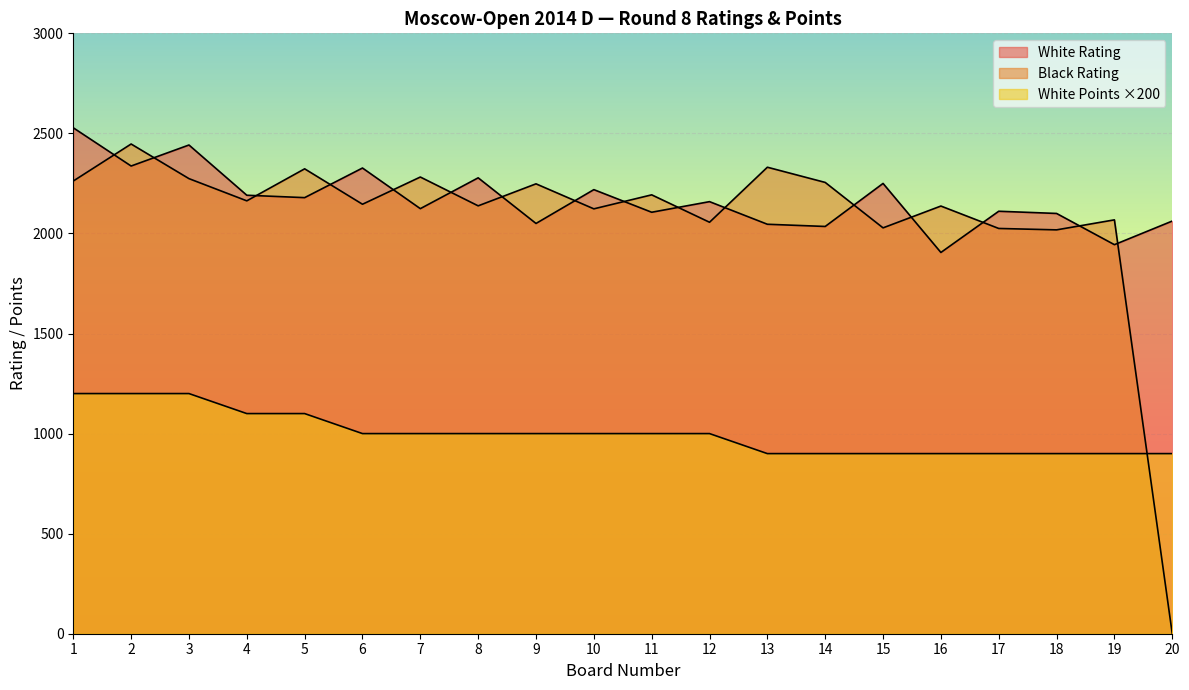

At which label is White Points closest to 1050?

4